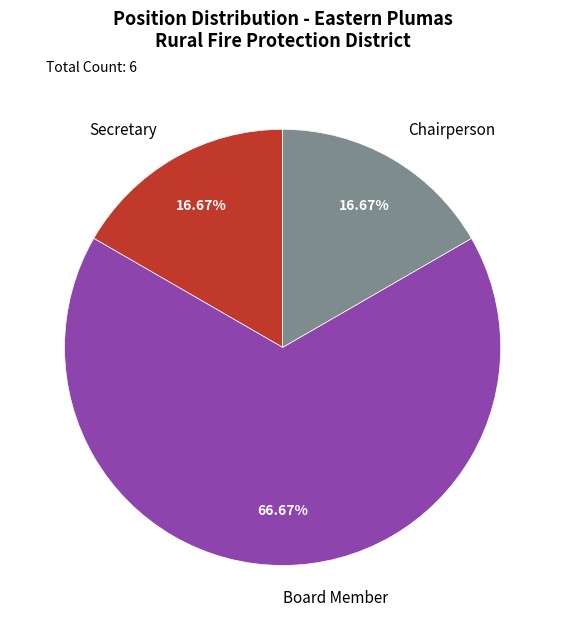

How many slices are in this pie chart?

3